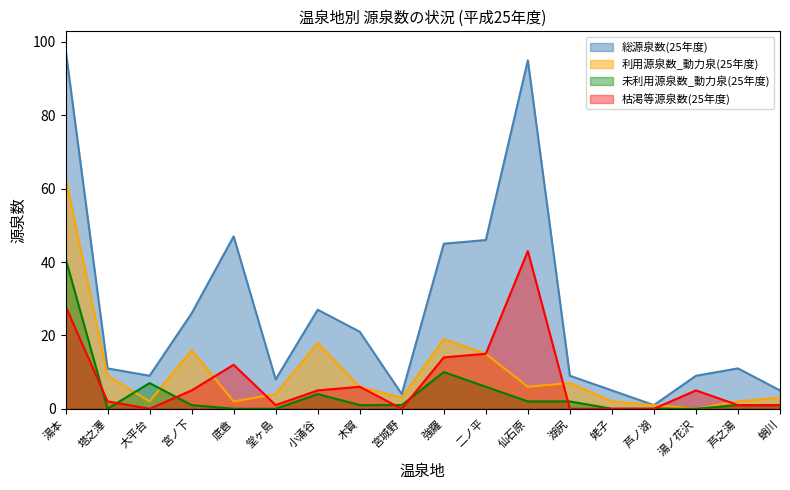

What is the difference between the second highest and minimum values in the 枯渇等源泉数(25年度) series?

28